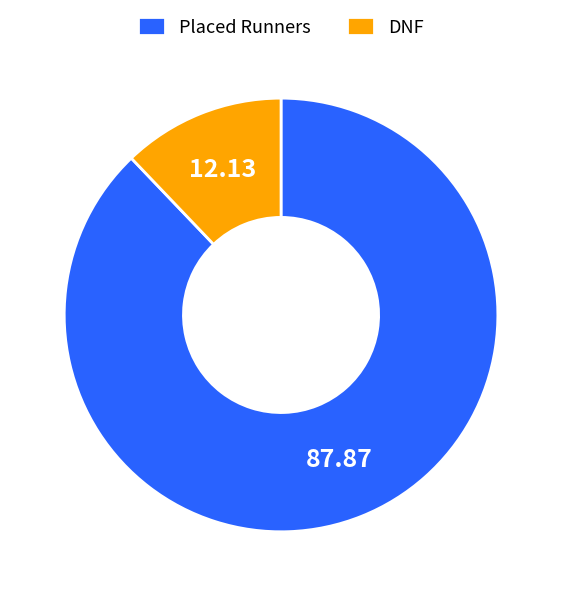

Combined, do Placed Runners and DNF account for over 50%?

Yes